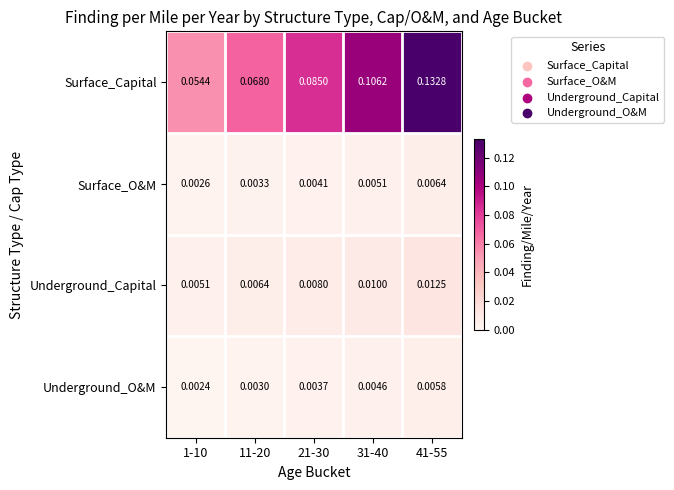

How many categories are shown in the chart?

5